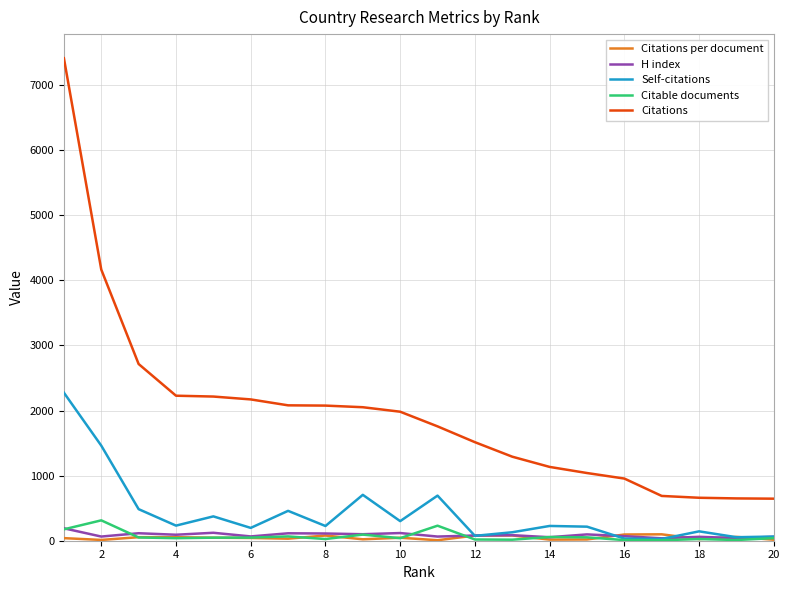

What is the difference between the maximum and minimum values in the Citations per document series?

90.8